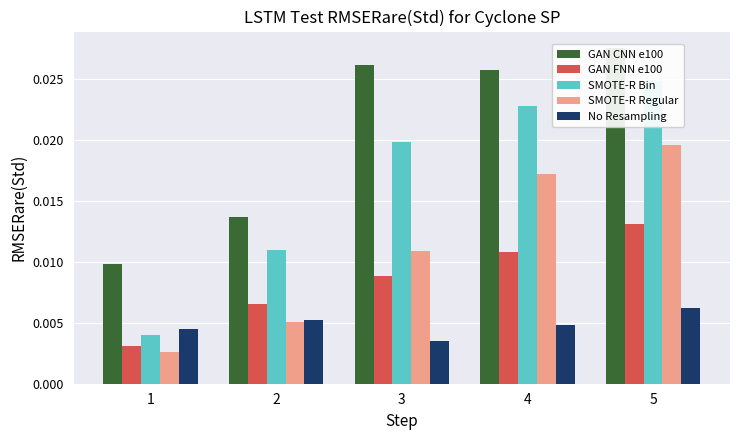

Which series has the largest total across all categories?

GAN CNN e100